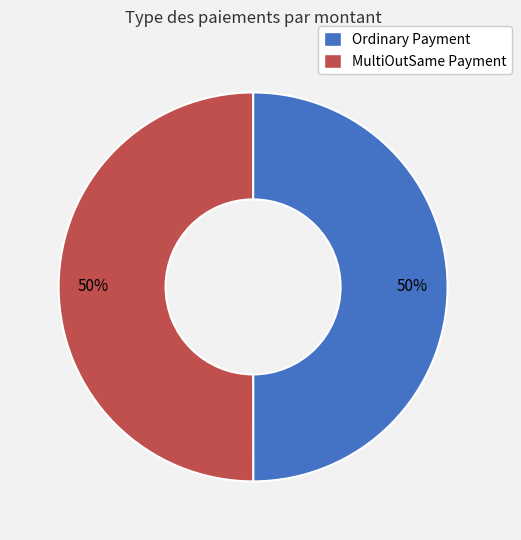

How many segments does this pie chart have?

2